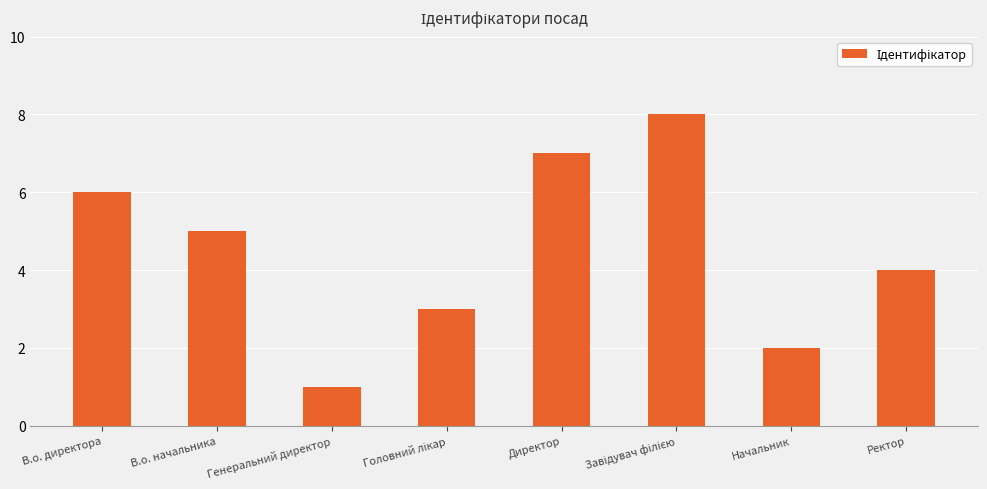

What is the label of the 6th bar from the right?

Генеральний директор